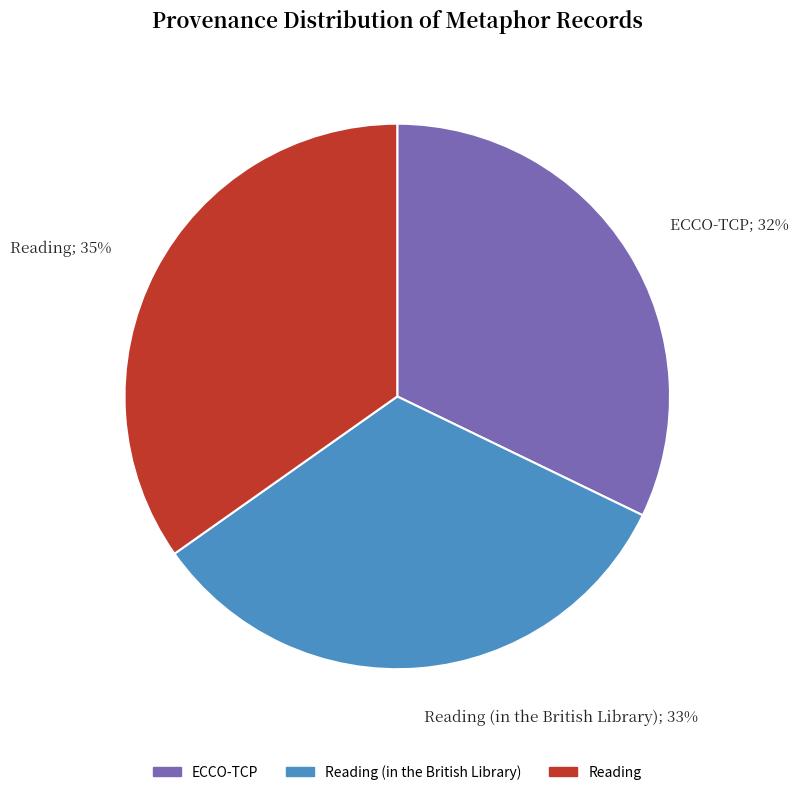

What is the largest slice in the pie chart?

Reading; 35%